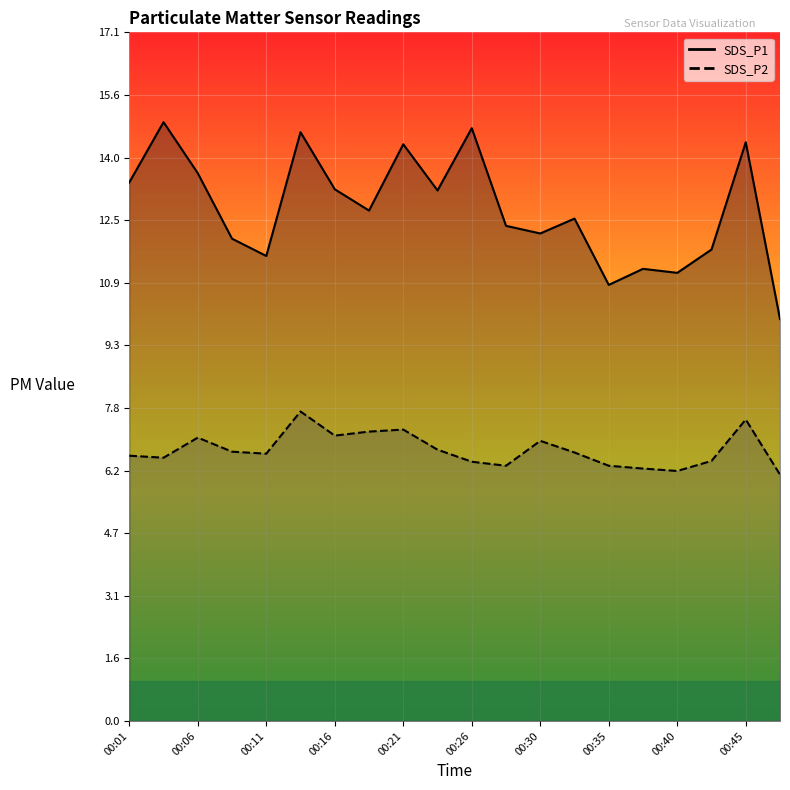

What is the minimum value shown in the chart?

6.1